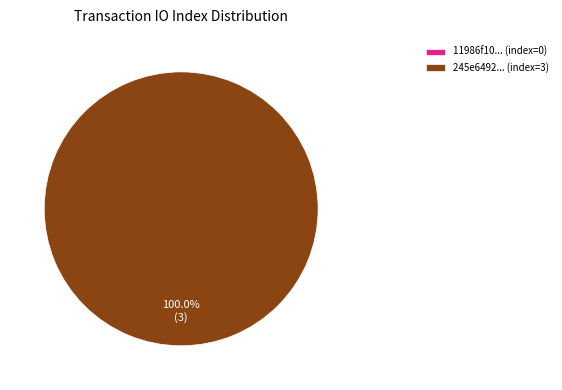

What is the largest slice in the pie chart?

tx_hash_1